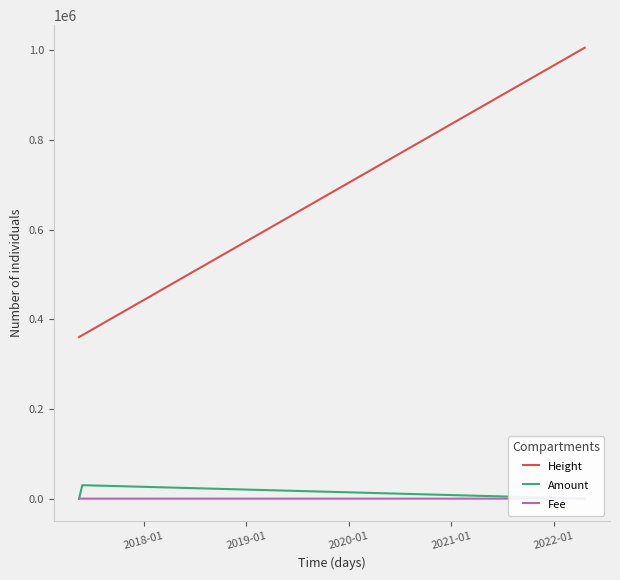

How many data points in Fee are less than 1?

1